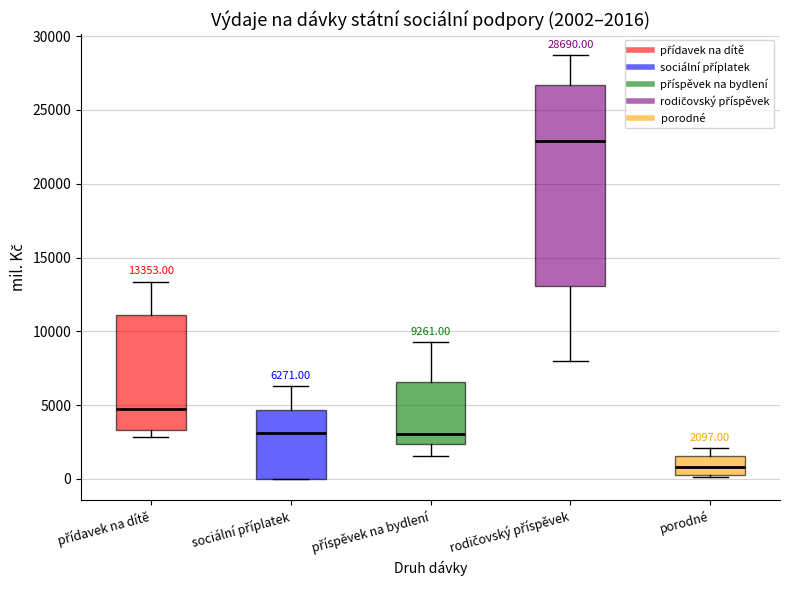

Comparing the boxes themselves (not the whiskers), which one is the tallest?

rodičovský příspěvek